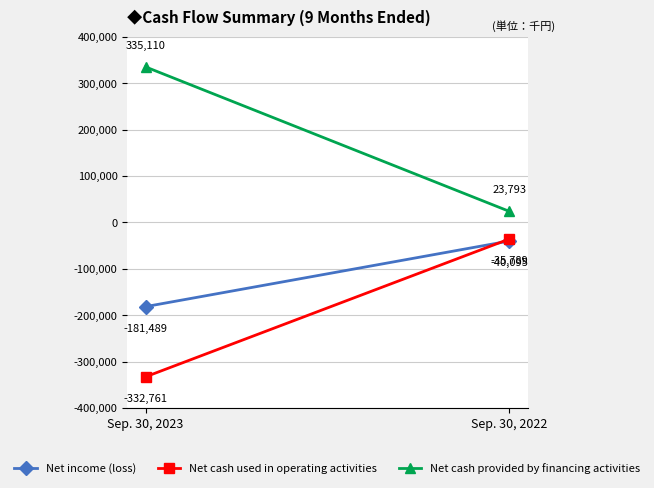

What is the difference between the Net cash used in operating activities values at Sep. 30, 2023 and Sep. 30, 2022?

296972